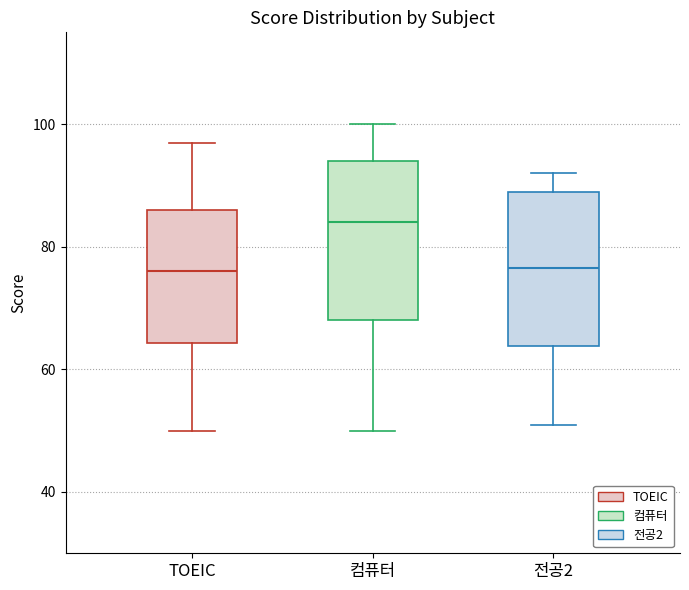

Reading left to right, read every box against the y-axis: the position of its median line, the range the box covers, and the ends of its whiskers. The values are not printed on the chart, so give them approximately, as read against the axis.

TOEIC: median 76, box 64 to 86, whiskers 50 to 98
컴퓨터: median 84, box 68 to 94, whiskers 50 to 100
전공2: median 76, box 64 to 90, whiskers 52 to 92